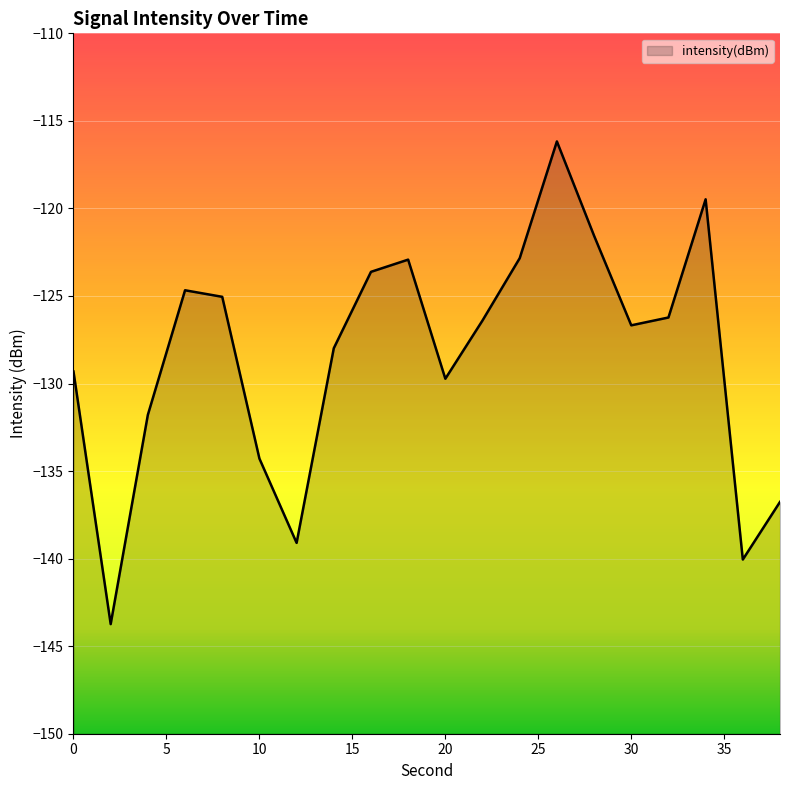

What is the maximum value shown in the chart?

-116.2